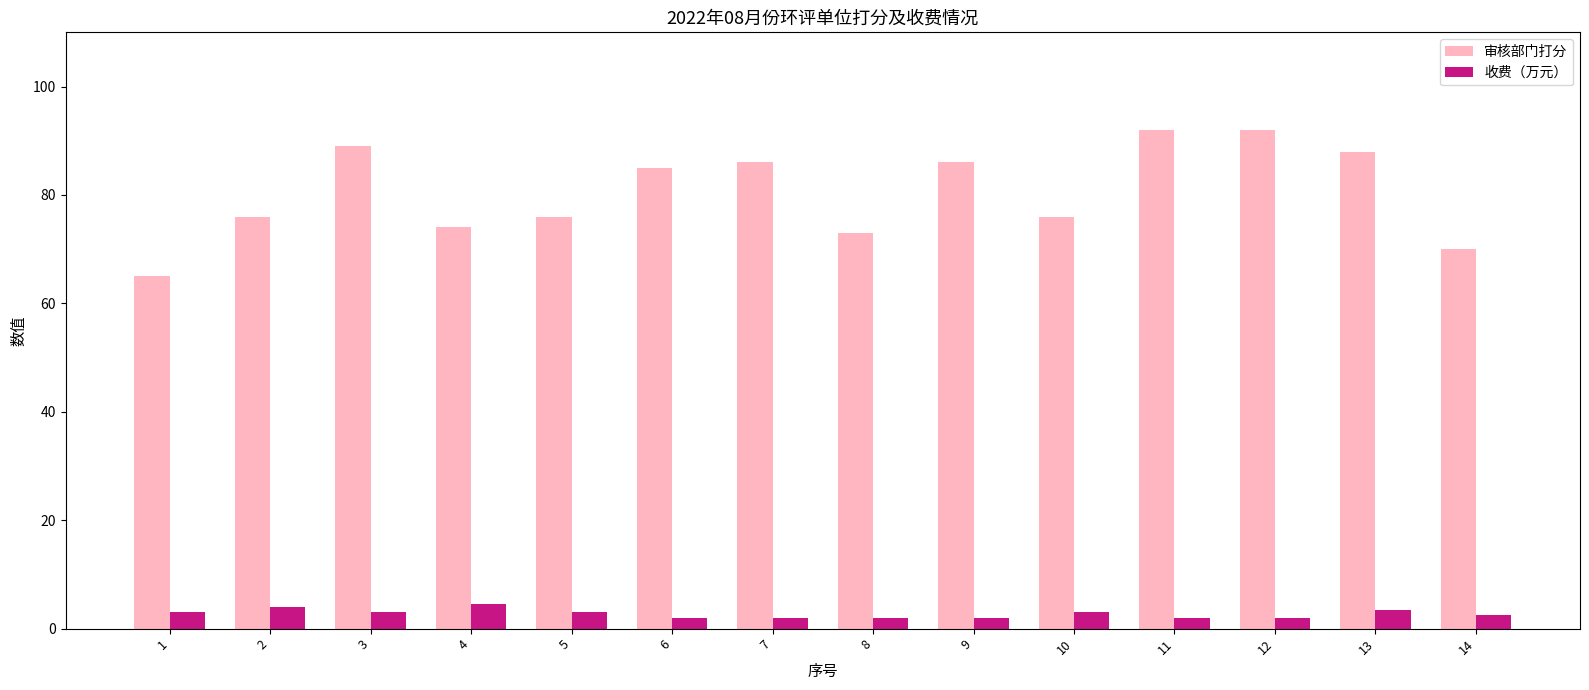

What is the approximate value of 收费（万元） at 9?

2.0